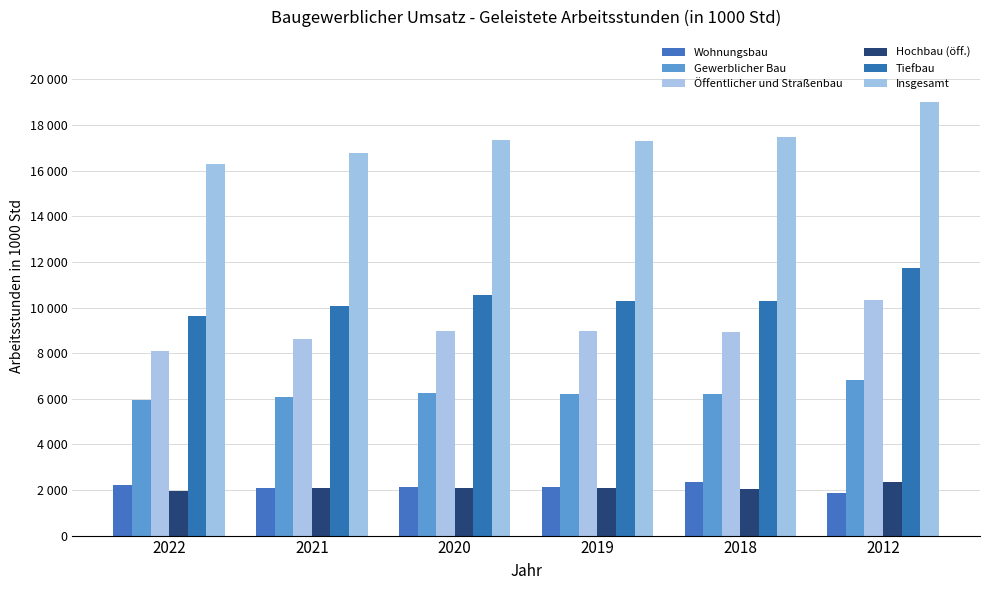

Are the bars horizontal?

No